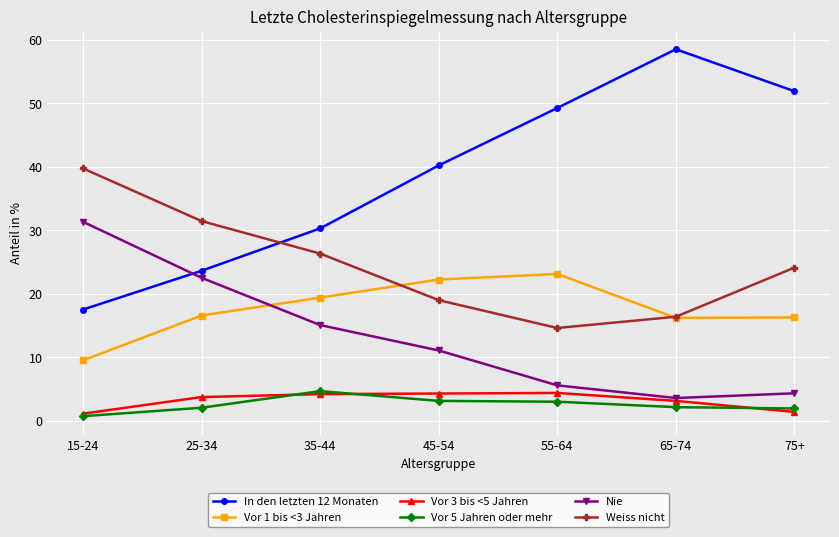

Where is Weiss nicht nearest to the value 27?

35-44